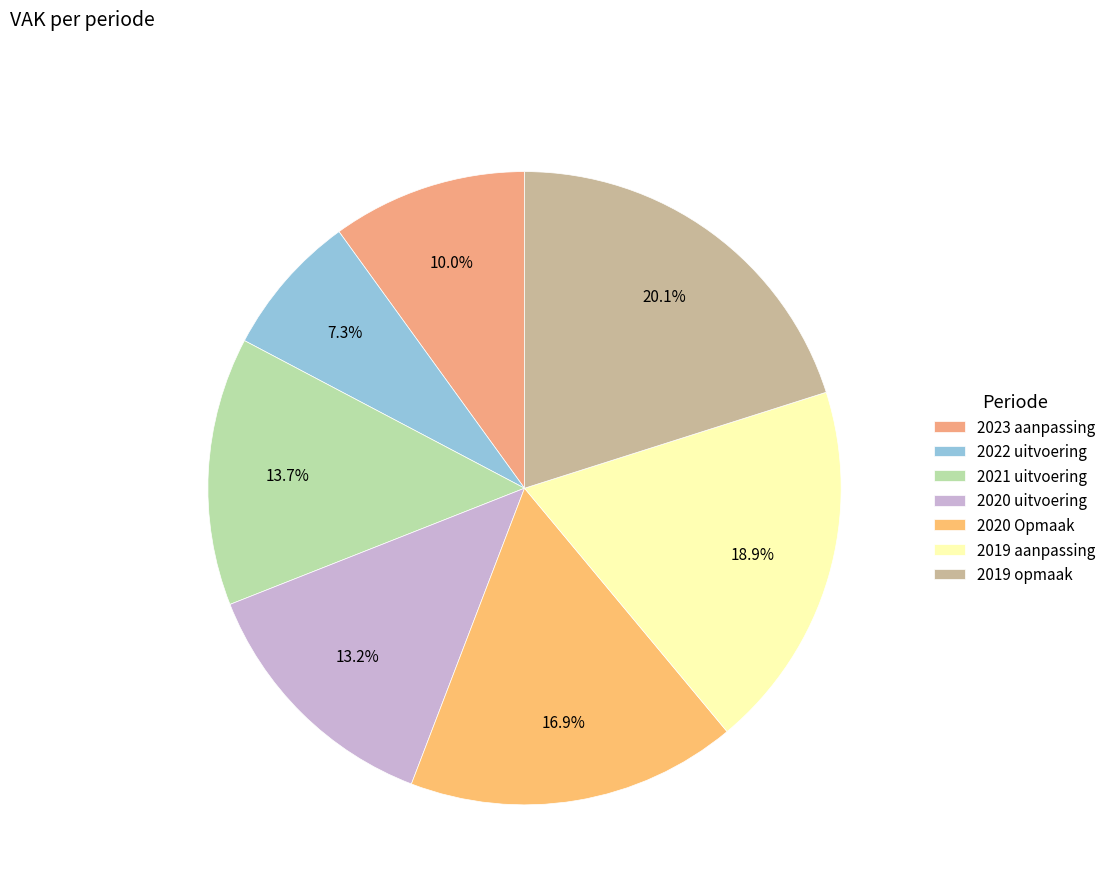

Rank the categories by value from highest to lowest.

2019 opmaak, 2019 aanpassing, 2020 Opmaak, 2021 uitvoering, 2020 uitvoering, 2023 aanpassing, 2022 uitvoering